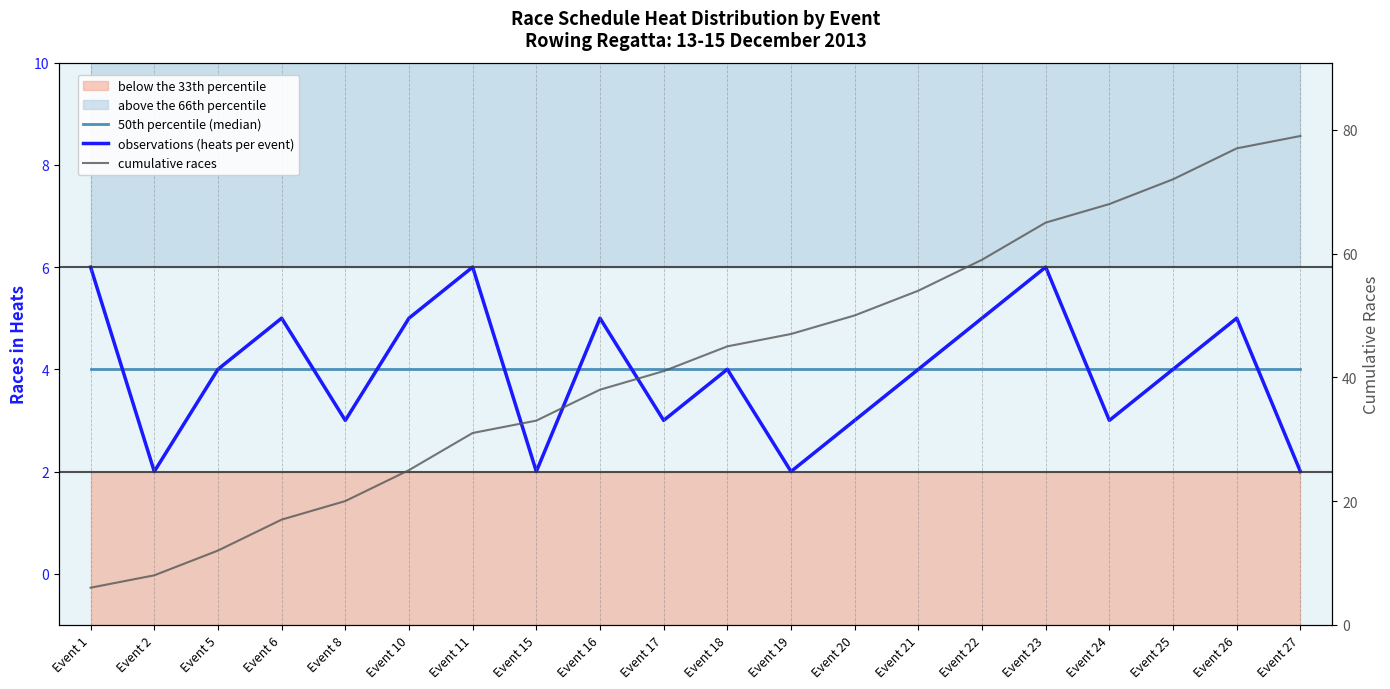

Reading left to right, extract all data points from this chart.

50th percentile (median): 4	4	4	4	4	4	4	4	4	4	4	4	4	4	4	4	4	4	4	4
observations (heats per event): 6	2	4	5	3	5	6	2	5	3	4	2	3	4	5	6	3	4	5	2
cumulative races: 6	8	12	17	20	25	31	33	38	41	45	47	50	54	59	65	68	72	77	79